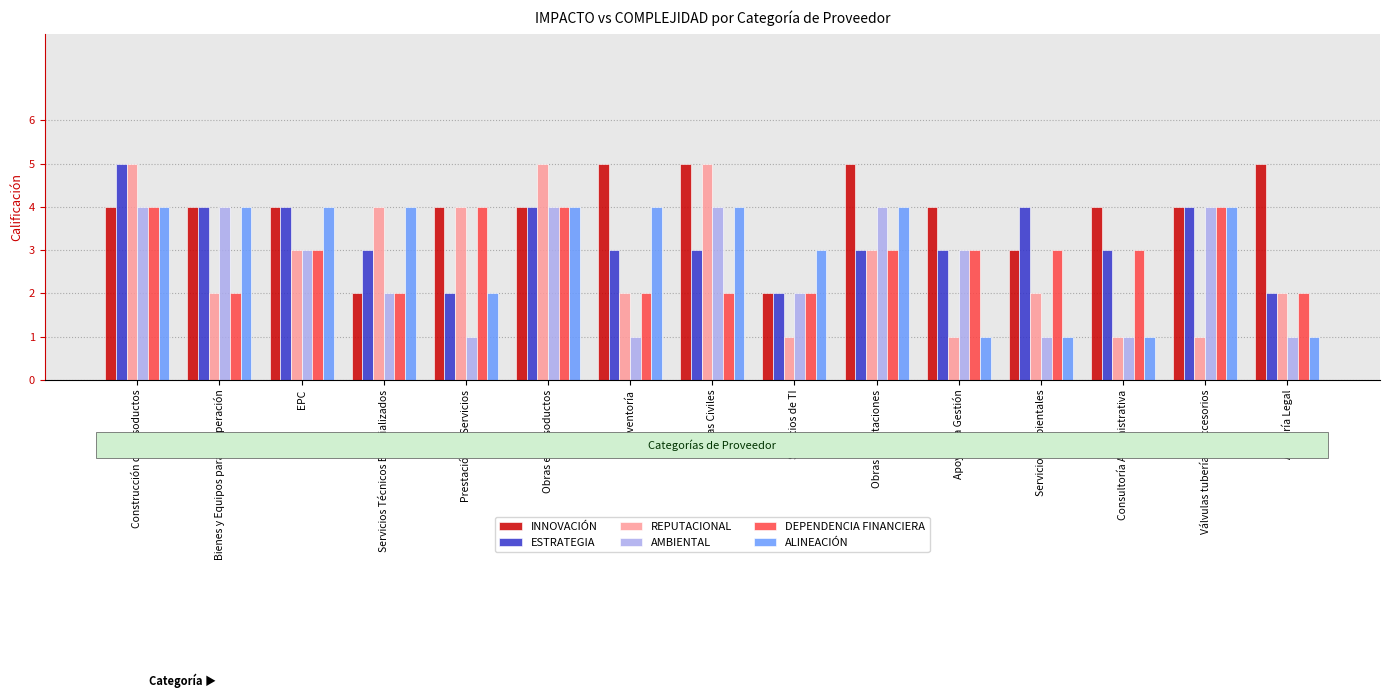

What is the spread (max minus min) of values at Válvulas tuberías y accesorios?

3